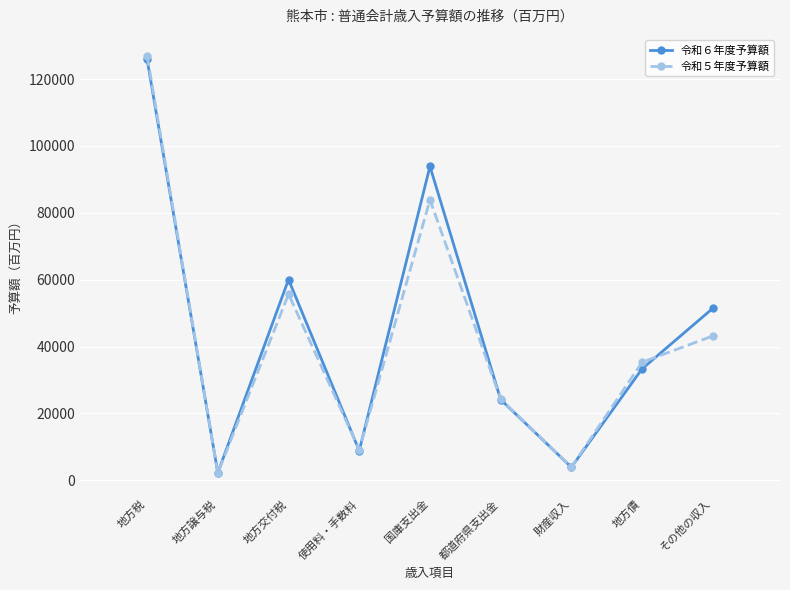

In 令和５年度予算額, how many points are lower than both neighbors (excluding endpoints)?

3